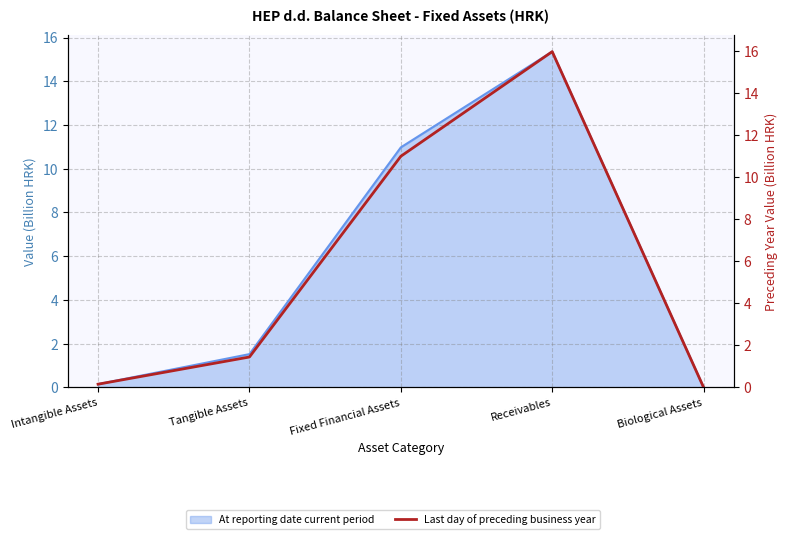

Rank the categories by value from highest to lowest.

Receivables, Fixed Financial Assets, Tangible Assets, Intangible Assets, Biological Assets